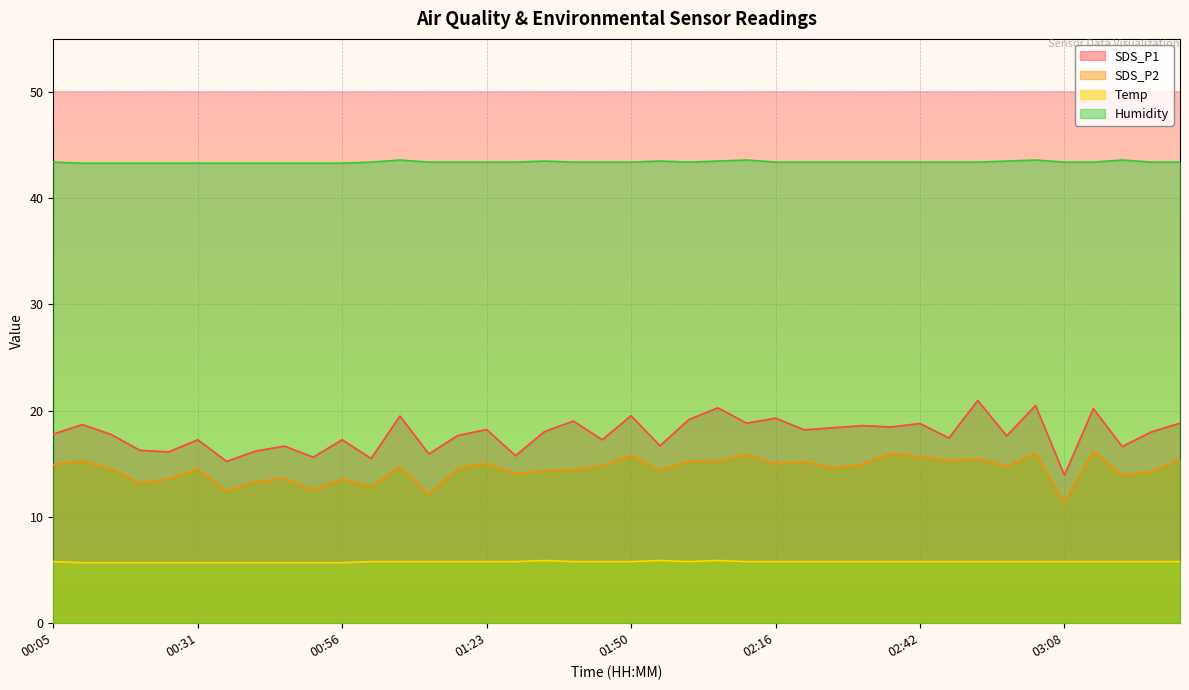

What are all the series names shown in the legend?

SDS_P1, SDS_P2, Temp, Humidity